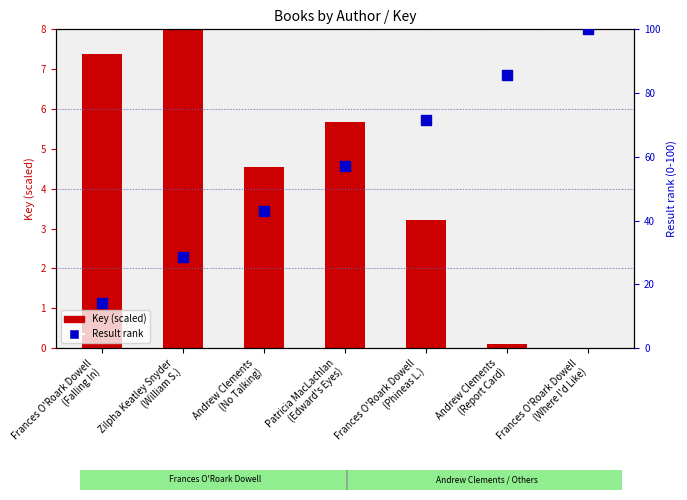

Which series contains the highest Y value?

Result rank